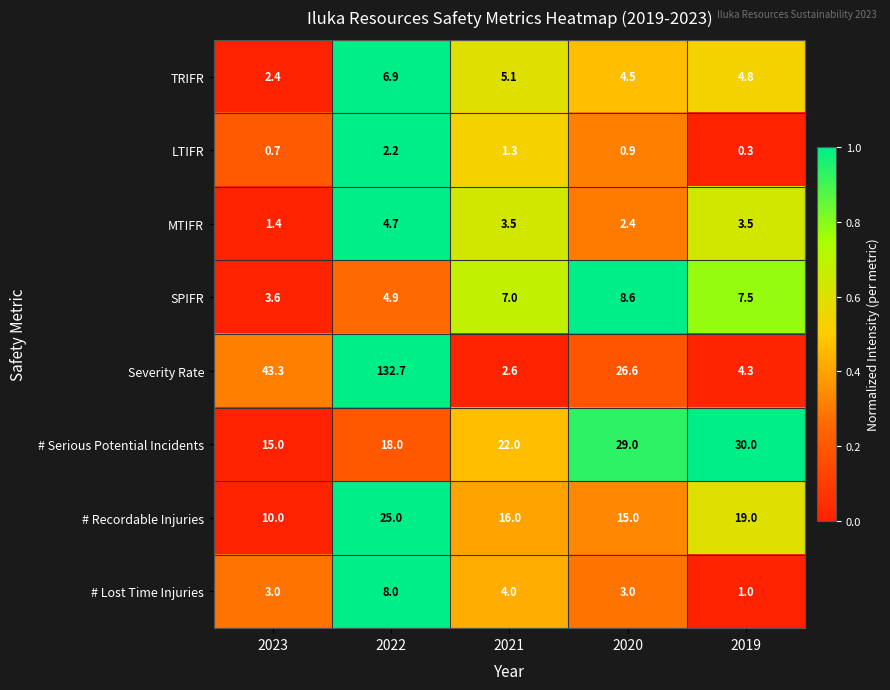

The value of # Serious Potential Incidents at 2019 is 12.4. True or false?

False